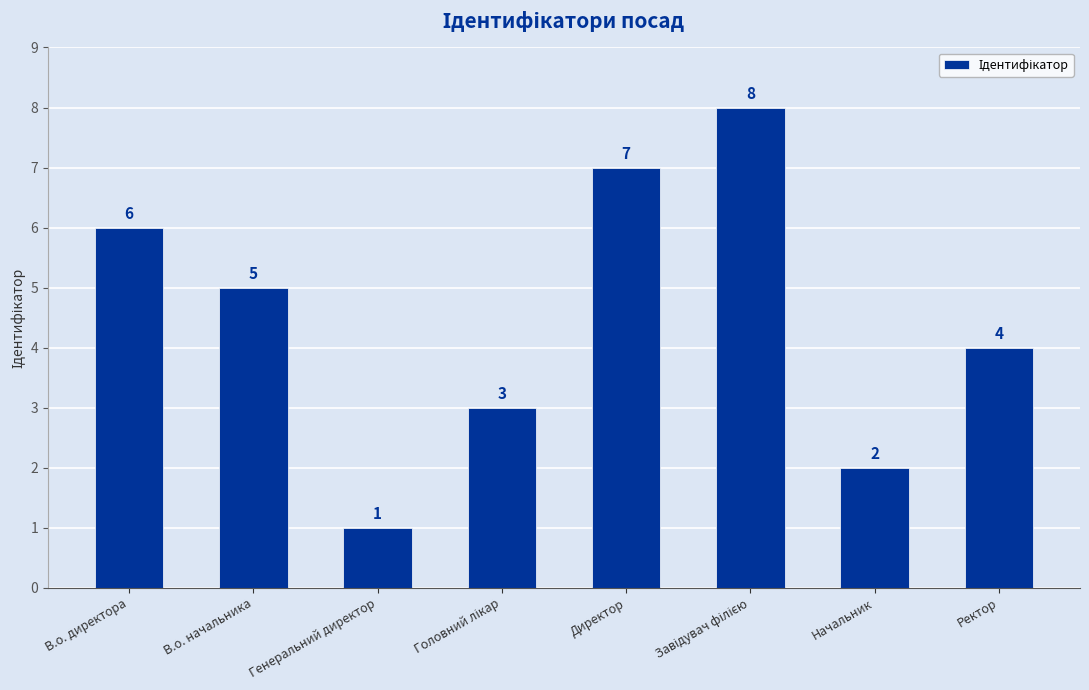

What is the difference between the second highest and minimum values?

6